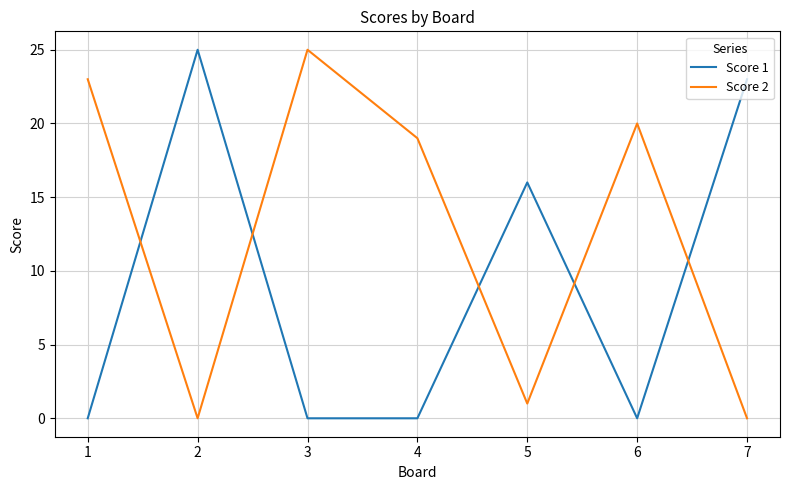

Rank the series by their average value, from lowest to highest.

Score 1, Score 2